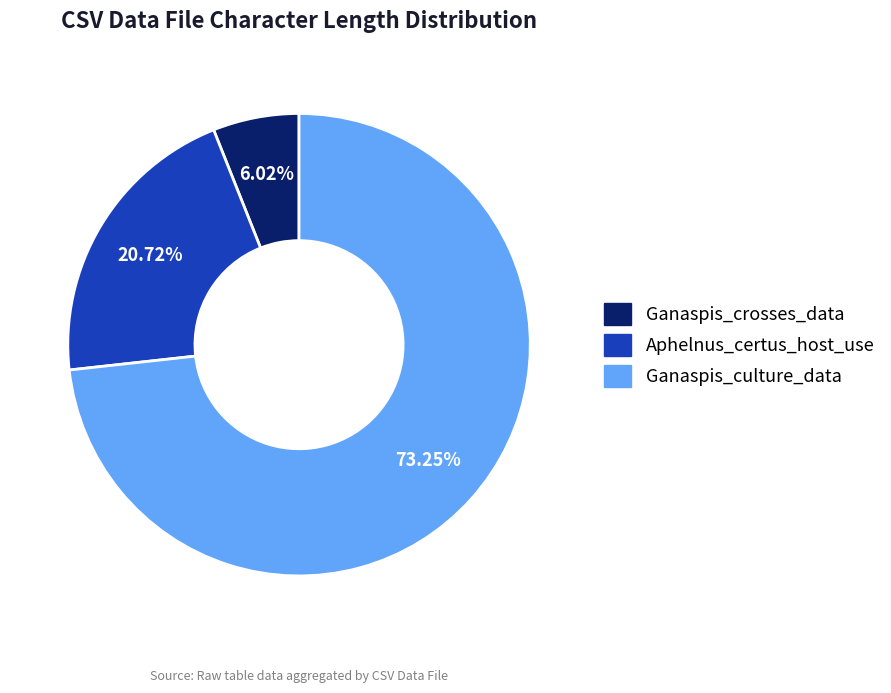

Is there a majority slice in this chart?

Yes